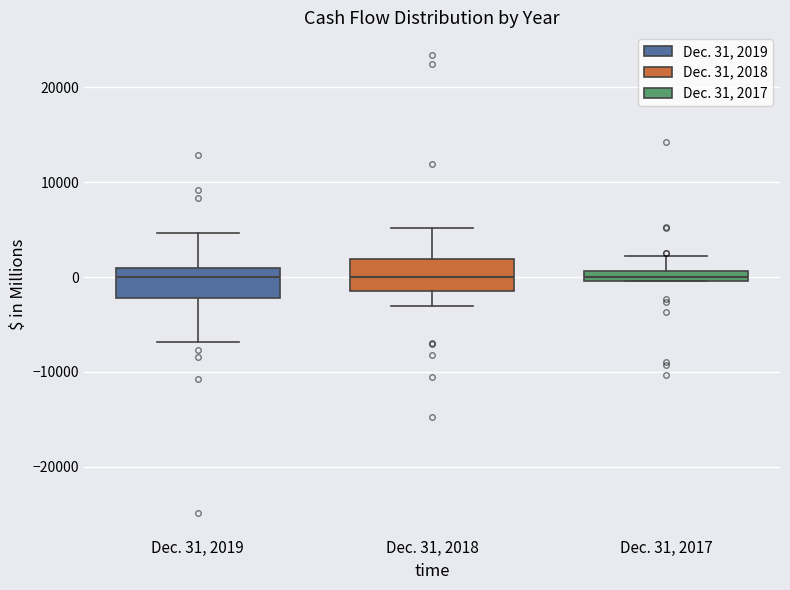

Where does the median line of the box for Dec. 31, 2018 sit on the y-axis? The values are not printed on the chart, so give them approximately, as read against the axis.

0